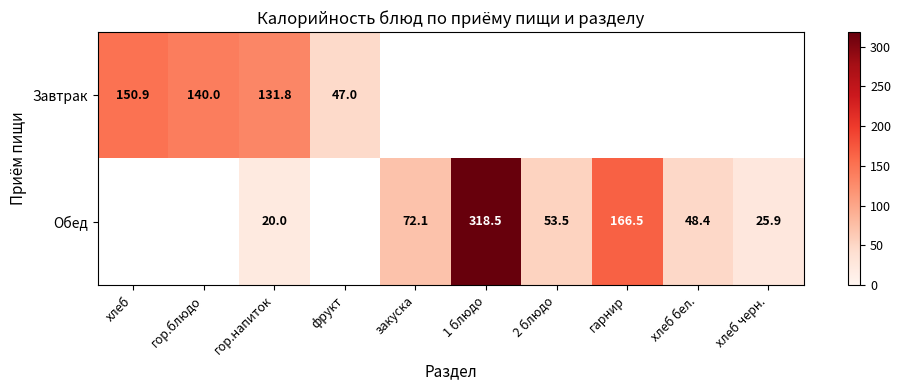

True or false: Завтрак has a value of 140.0 at гор.блюдо.

True